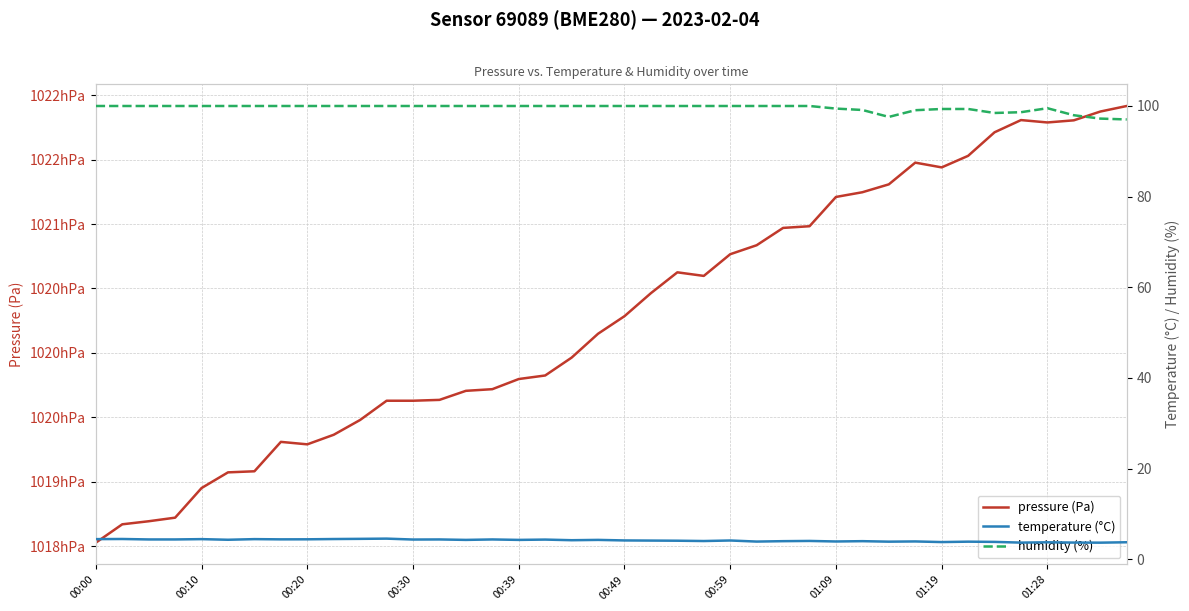

In humidity (%), how many points are higher than both neighbors (excluding endpoints)?

1